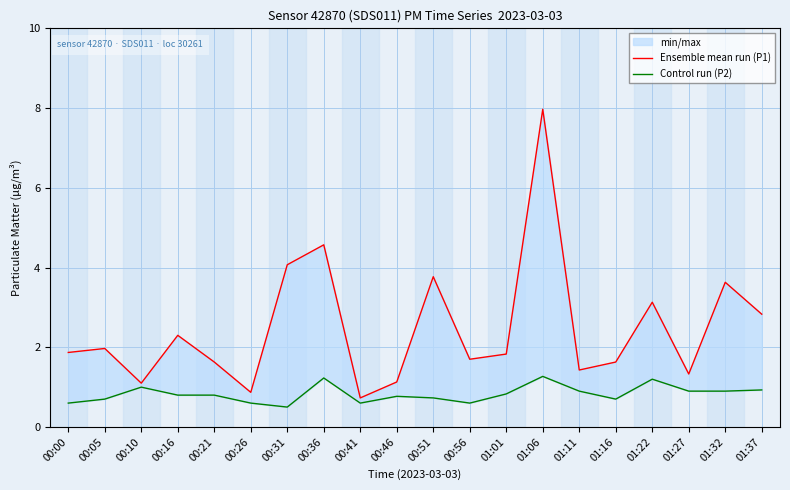

What is the sum of all Control run (P2) values?

16.6